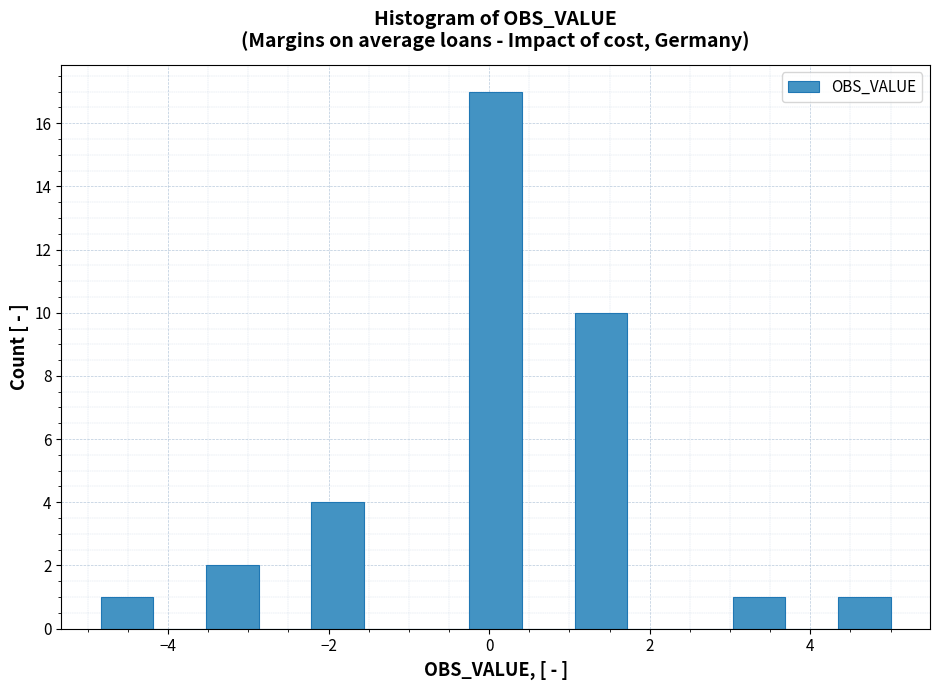

Around what value on the x-axis is the tallest bar? Give the approximate position of its centre, as read against the axis.

0.0